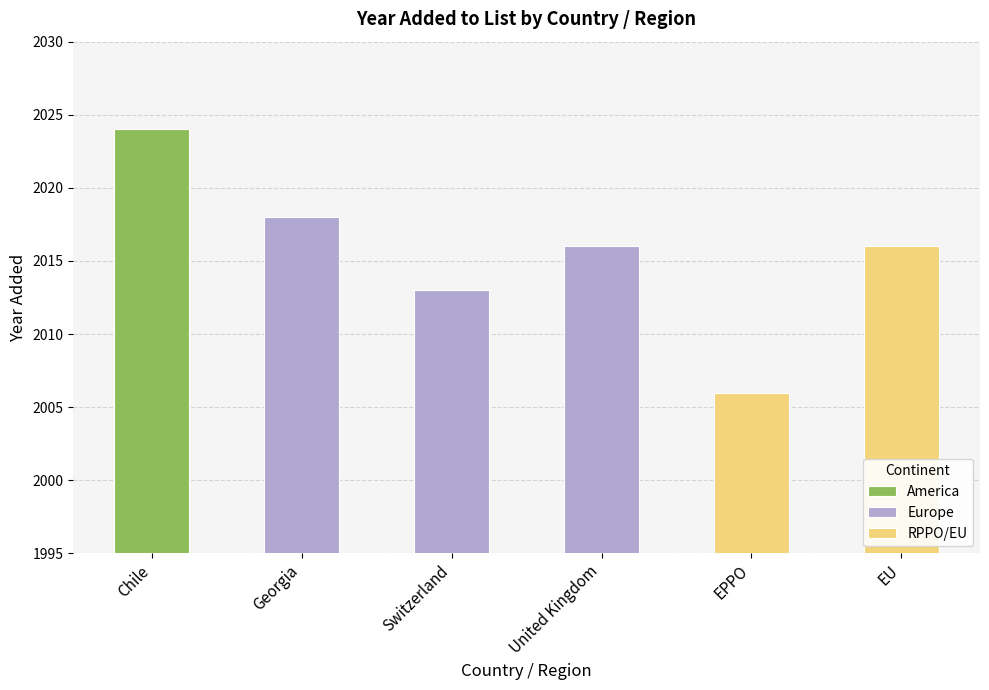

Where does the data first go above 2016?

Chile